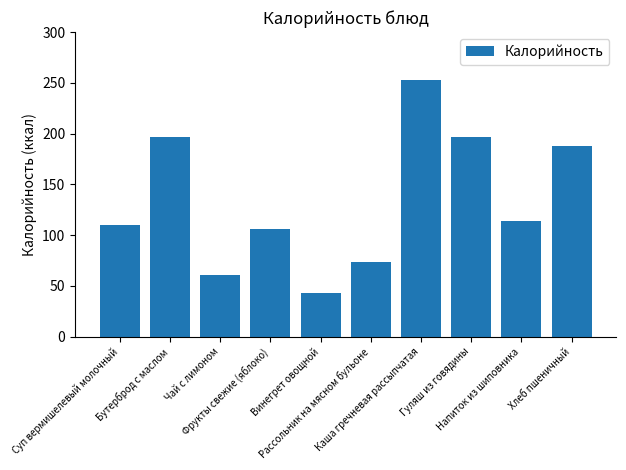

What is the sum of all values?

1341.5